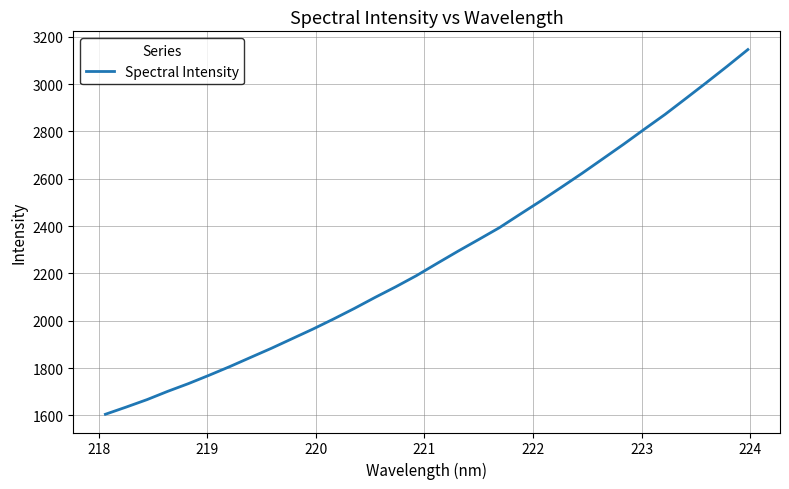

What is the difference between the maximum and minimum values?

1541.5